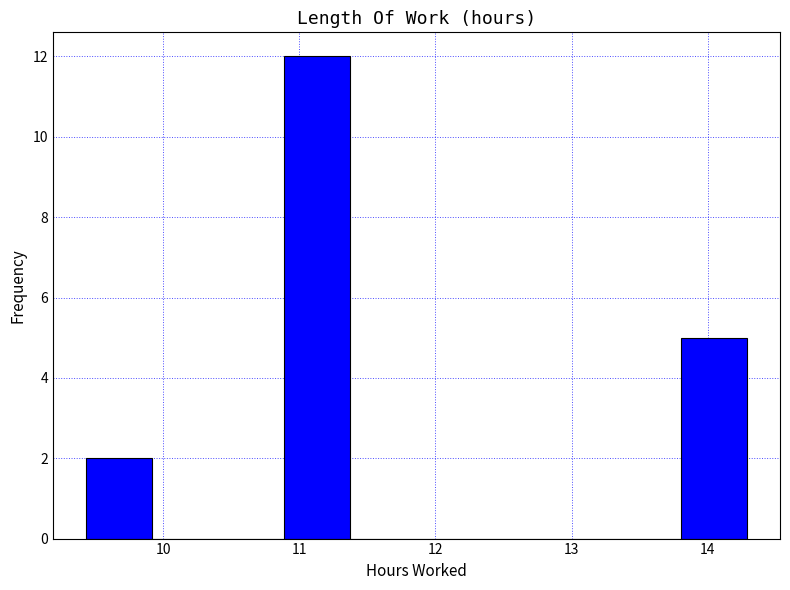

Which range on the x-axis has the tallest bar?

10.9 to 11.4